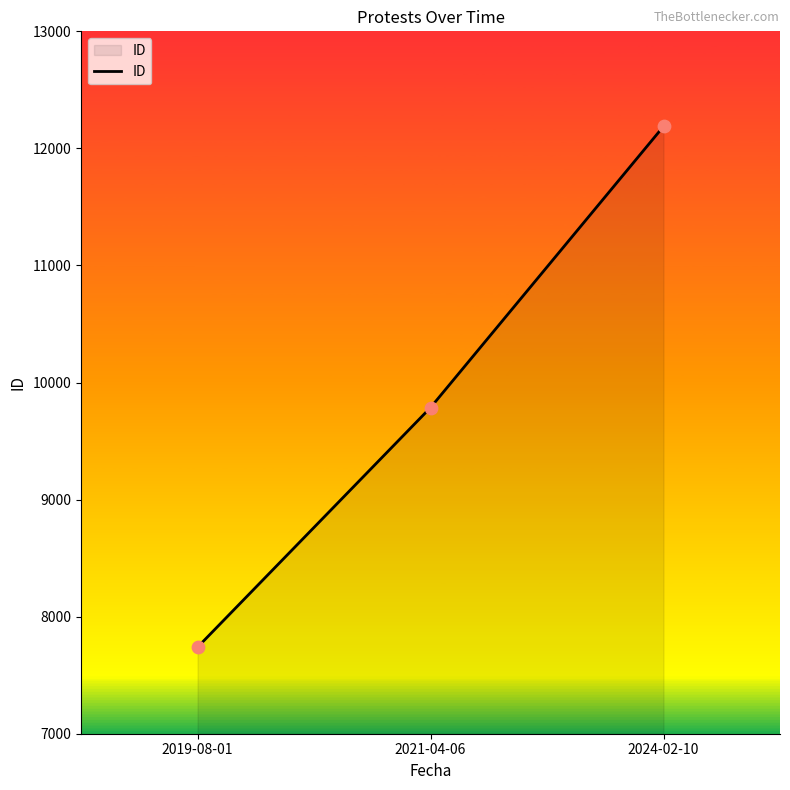

Approximately how many times larger is the value at 2021-04-06 compared to 2024-02-10?

0.8